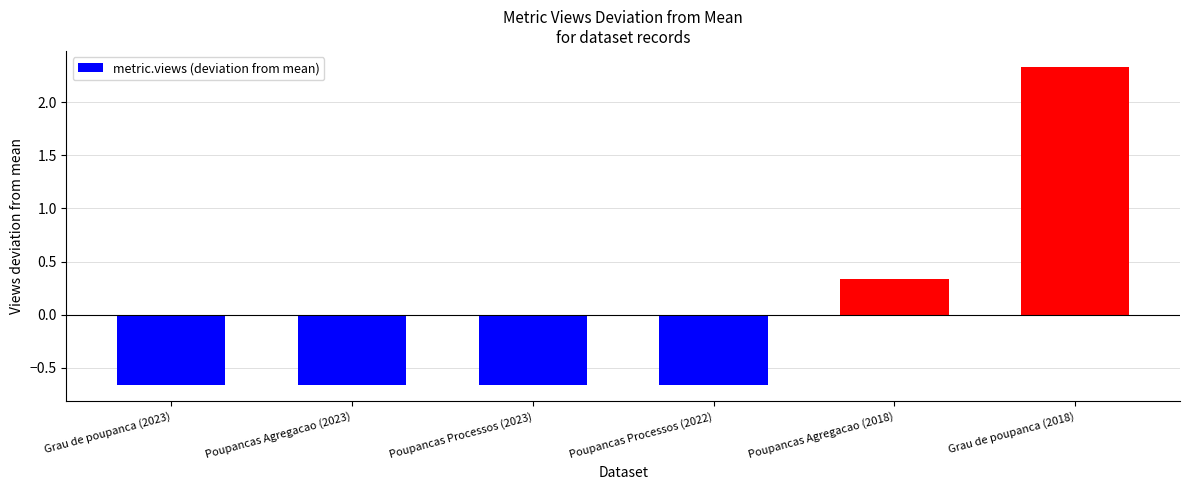

What is the change in value from Poupancas Processos (2022) to Grau de poupanca (2018)?

+3.0